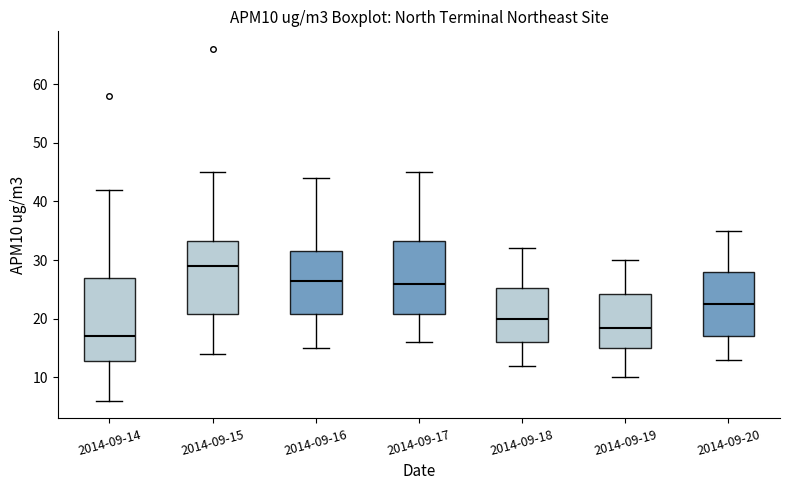

Reading left to right, transcribe this box plot: for each box, give where its median line is, the range the box spans, and where its two whiskers end, as read against the y-axis. The values are not printed on the chart, so give them approximately, as read against the axis.

2014-09-14: median 17, box 13 to 27, whiskers 6 to 42
2014-09-15: median 29, box 21 to 33, whiskers 14 to 45
2014-09-16: median 27, box 21 to 32, whiskers 15 to 44
2014-09-17: median 26, box 21 to 33, whiskers 16 to 45
2014-09-18: median 20, box 16 to 25, whiskers 12 to 32
2014-09-19: median 19, box 15 to 24, whiskers 10 to 30
2014-09-20: median 23, box 17 to 28, whiskers 13 to 35